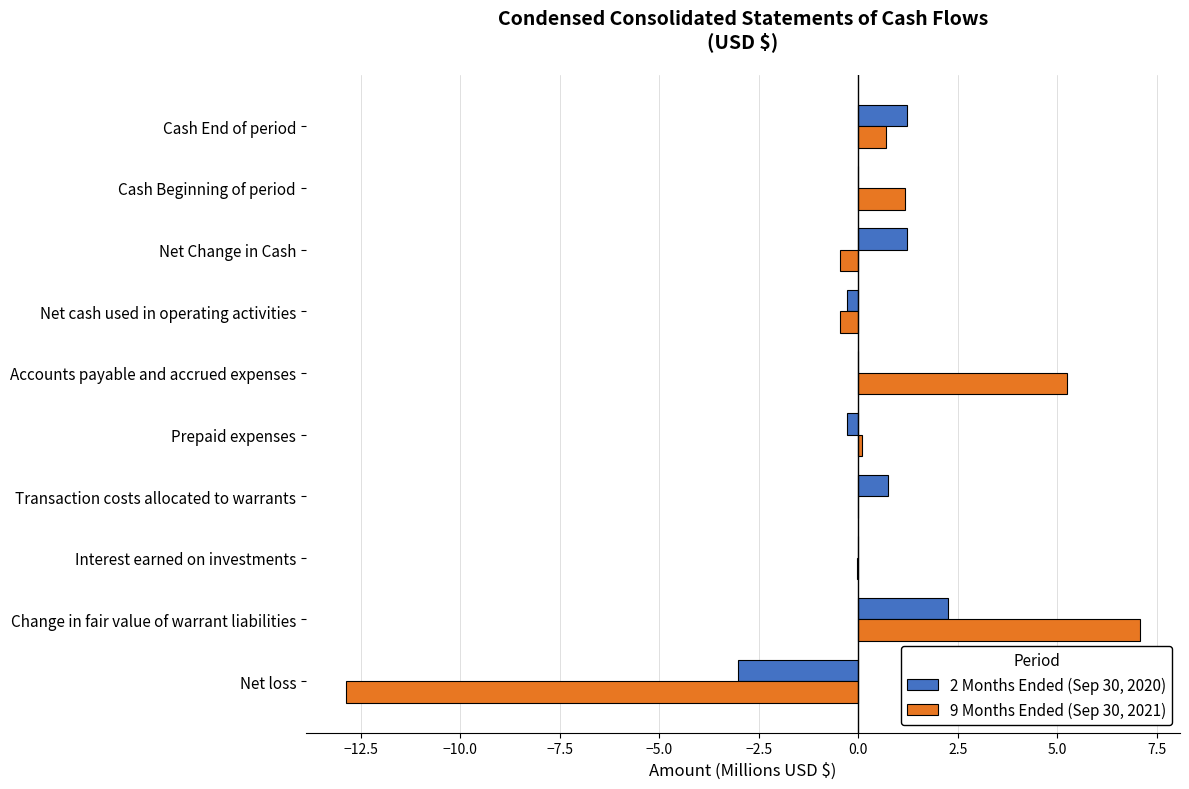

The value of 2 Months Ended (Sep 30, 2020) at Cash Beginning of period is 1.6. True or false?

False